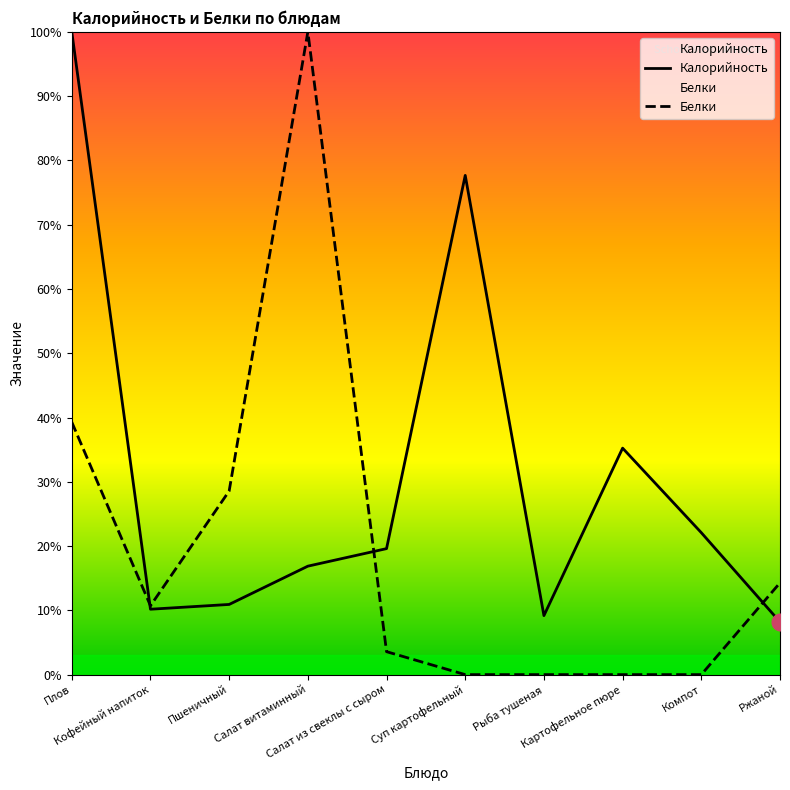

What is the spread (max minus min) of values at Салат из свеклы с сыром?

16.0